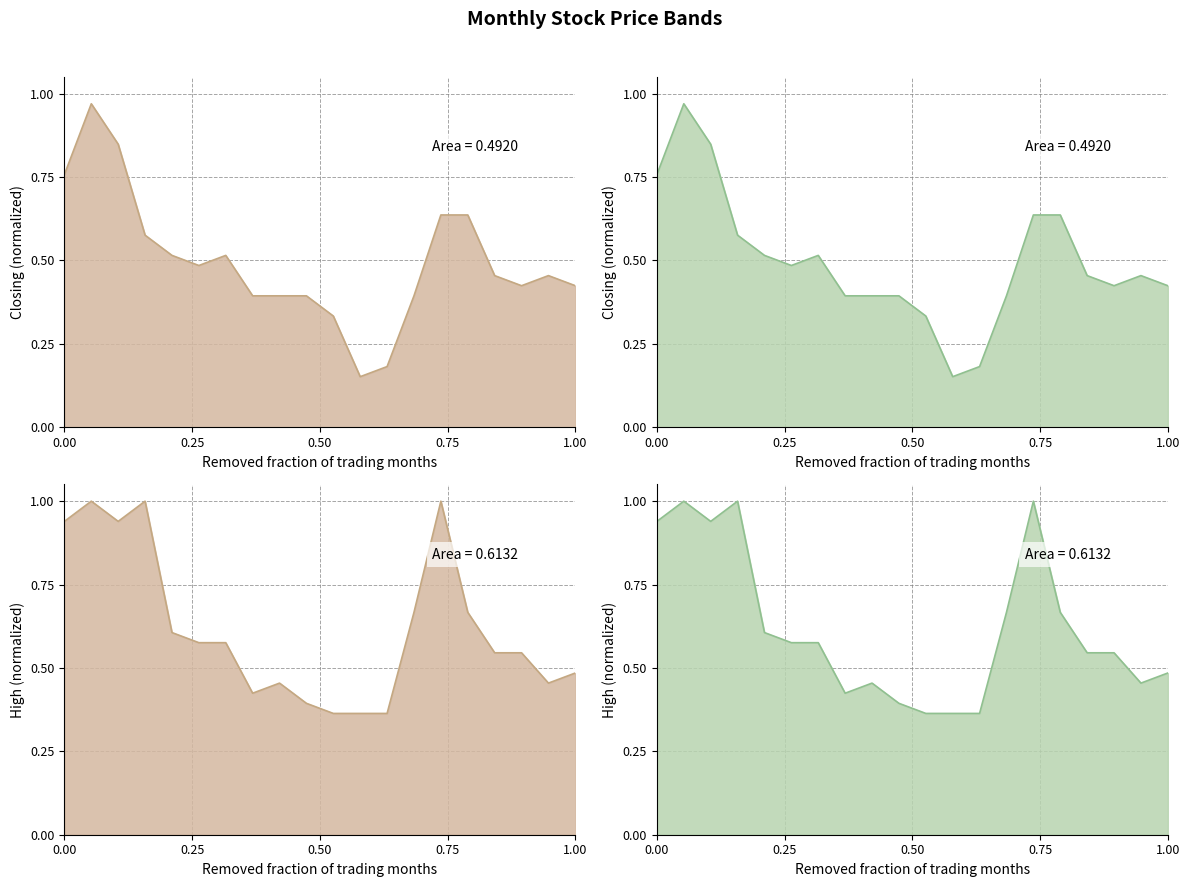

How many categories are shown in the chart?

20